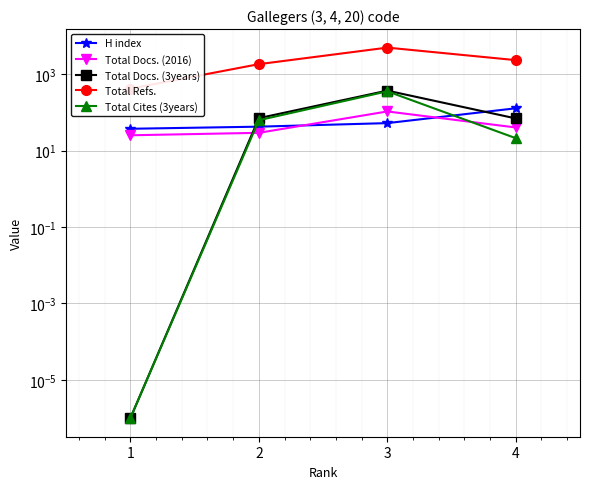

Is it true that H index equals 127.0 at 4?

True